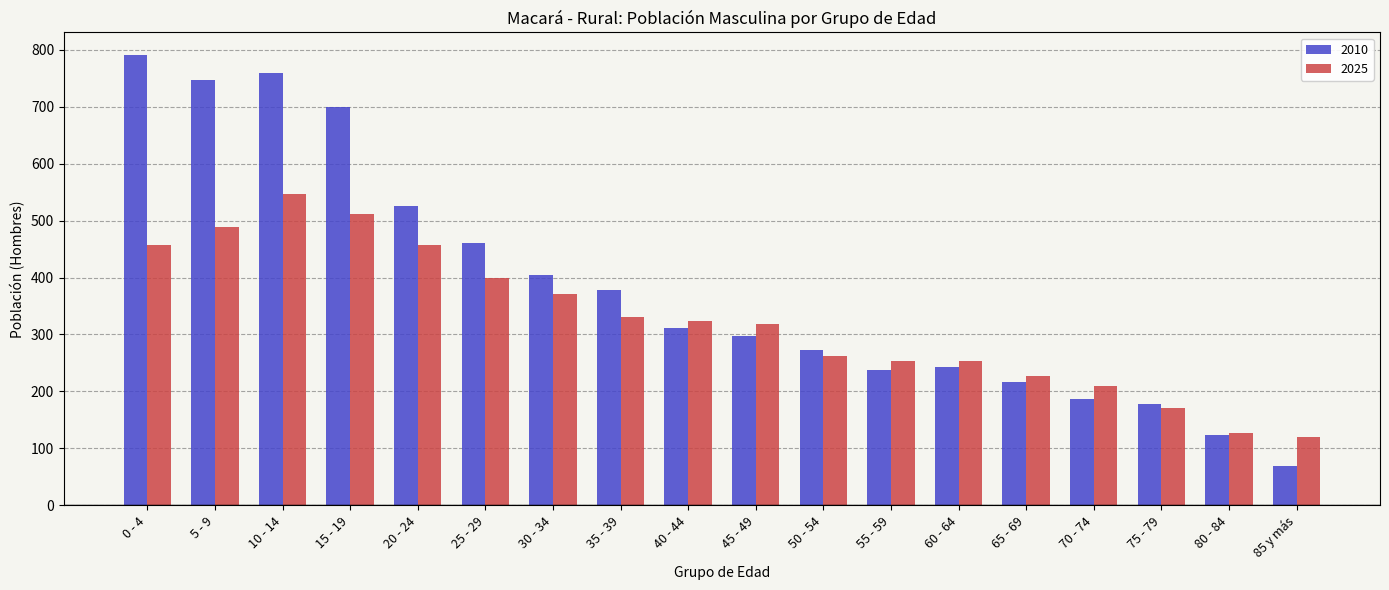

The value of 2025 at 15 - 19 is 511. True or false?

True